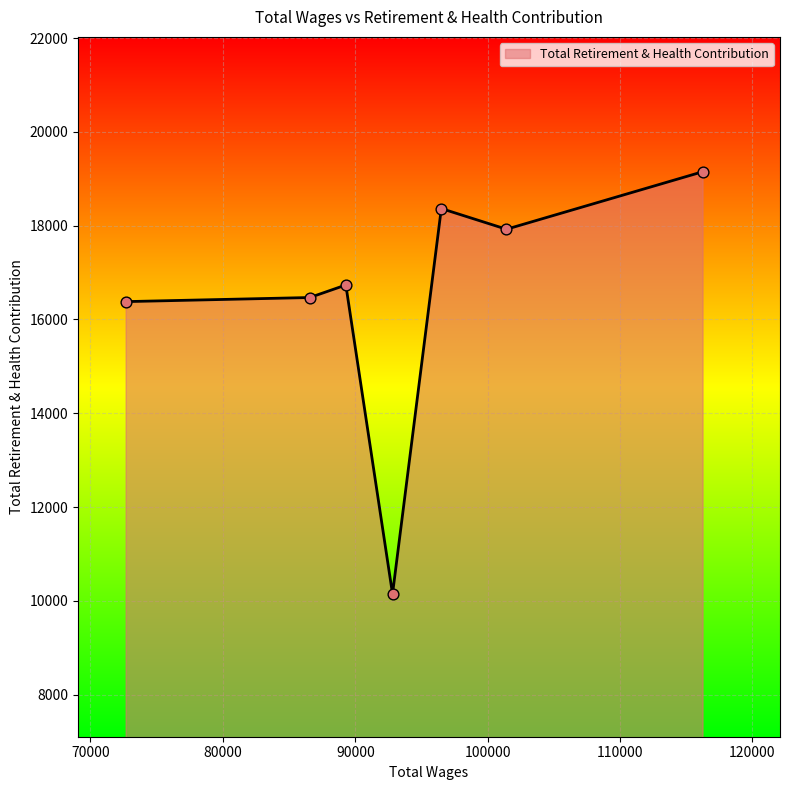

What is the minimum value shown in the chart?

10149